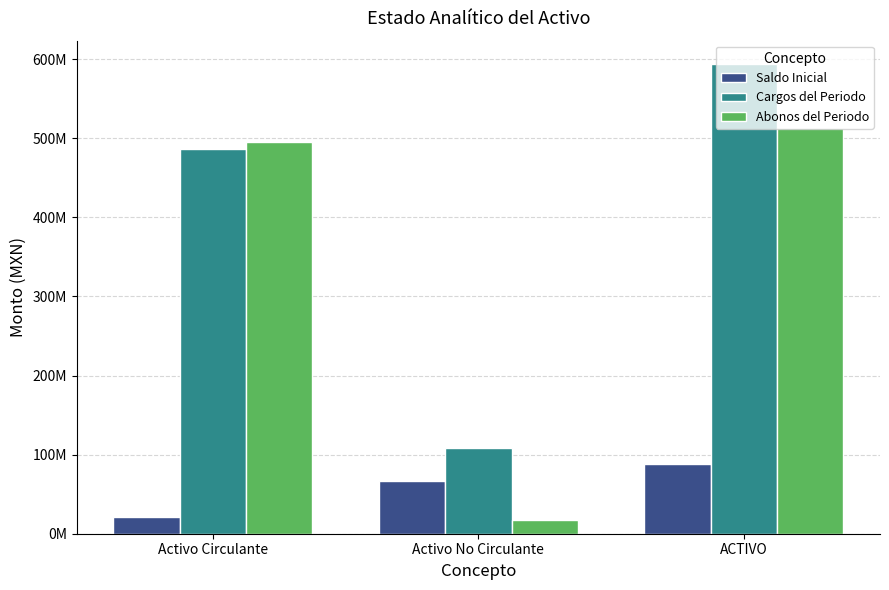

What is the sum of all Cargos del Periodo values?

1187302292.8